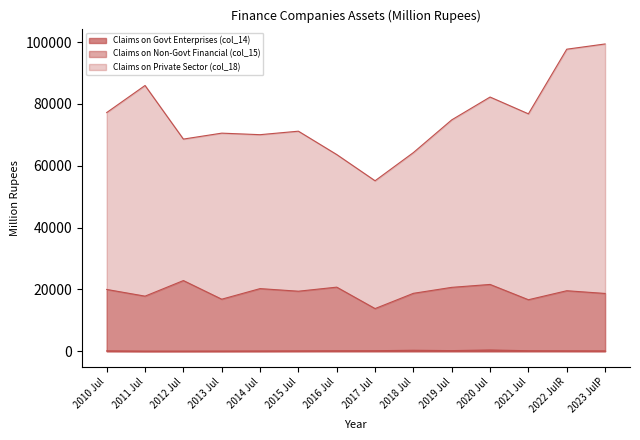

In Claims on Non-Govt Financial (col_15), how many points are lower than both neighbors (excluding endpoints)?

5